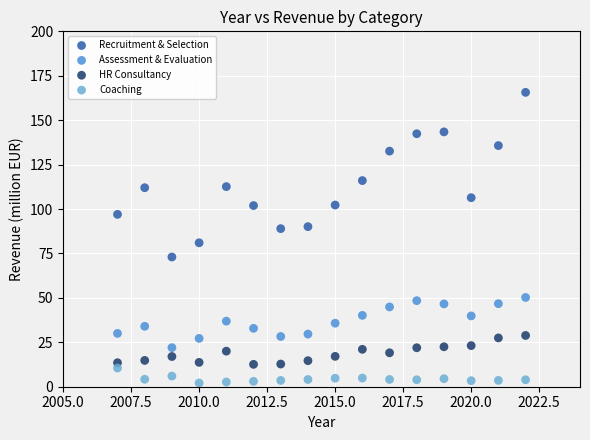

Across all series, what Y value is closest to 83?

81.0